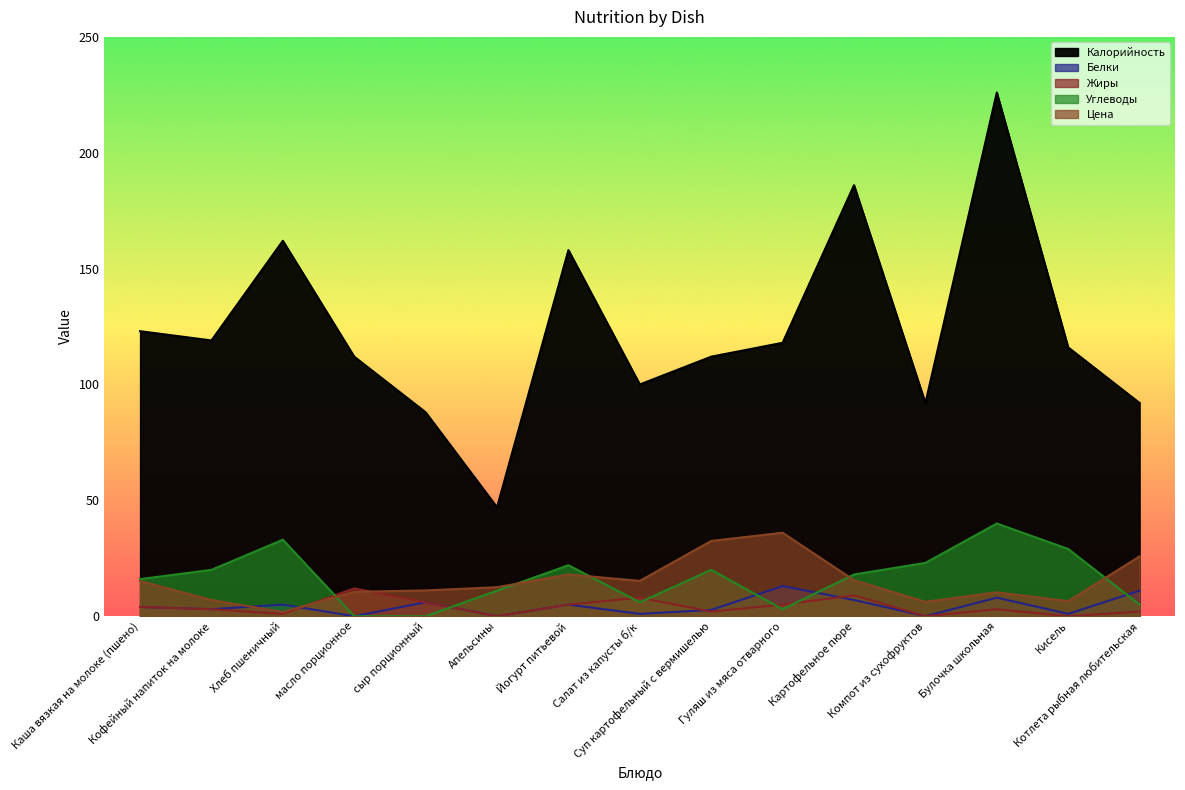

What is the sum of all Углеводы values?

246.0